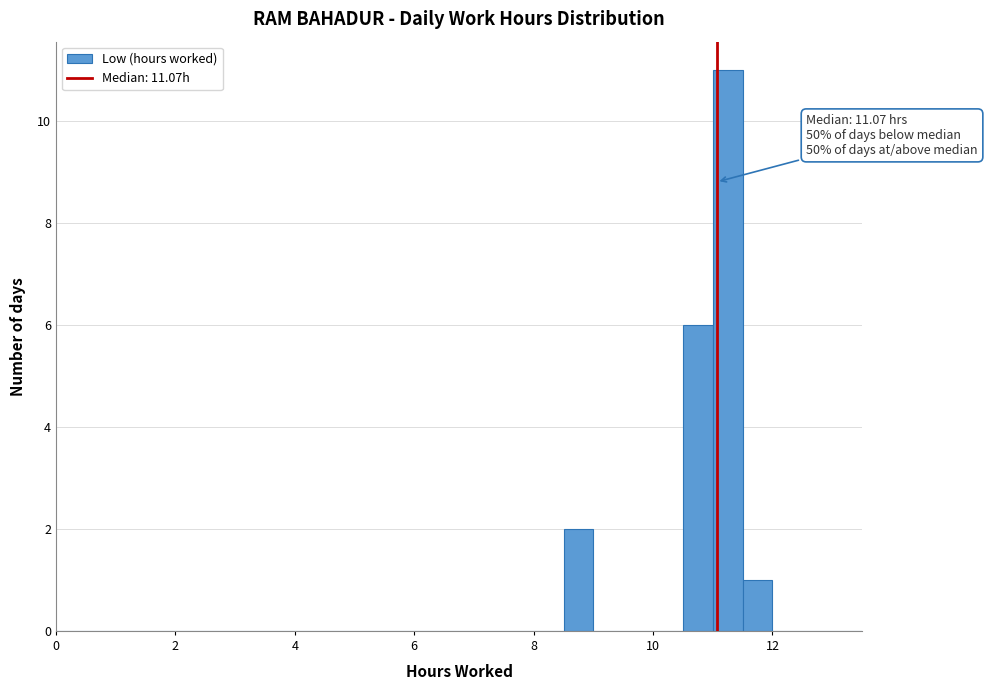

Around what value on the x-axis is the tallest bar? Give the approximate position of its centre, as read against the axis.

11.2